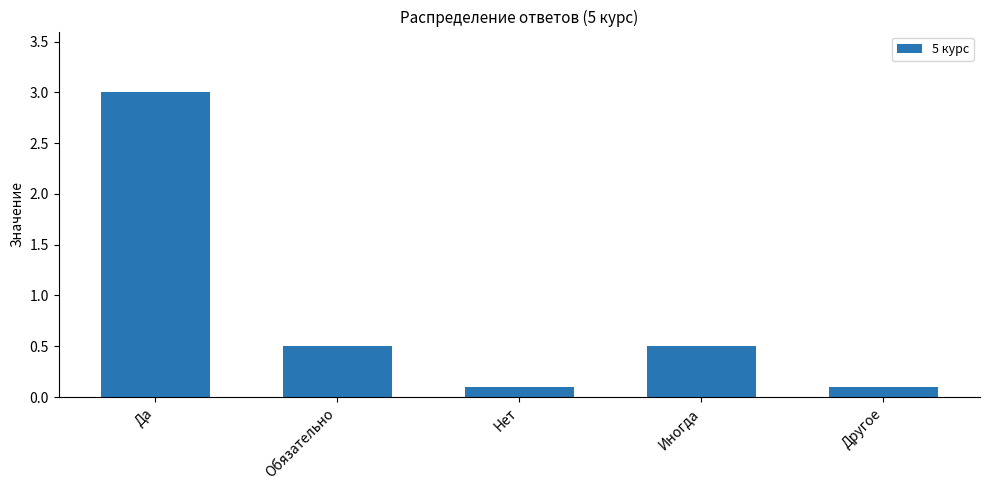

Read the value at Обязательно.

0.5